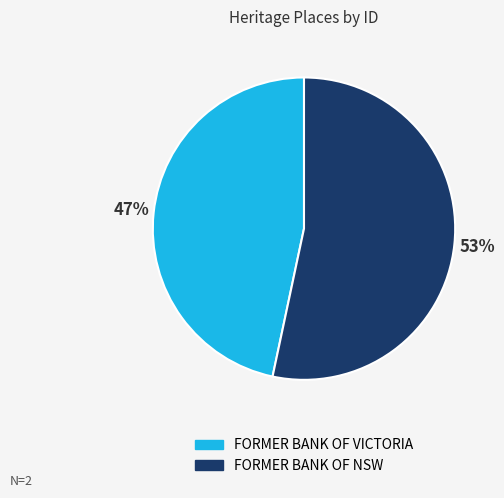

True or false: FORMER BANK OF NSW accounts for 53% of the total.

True